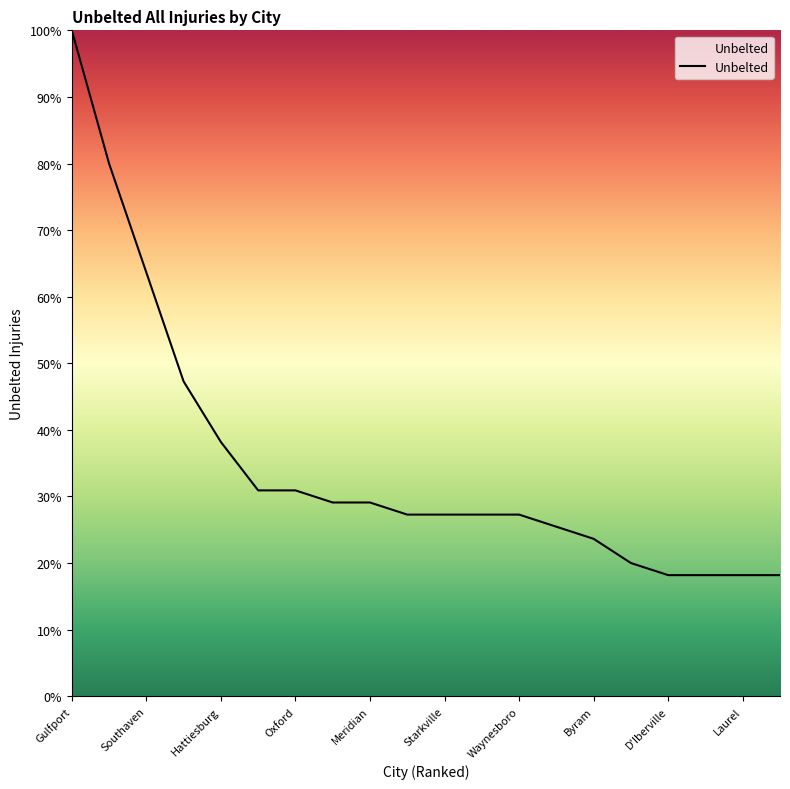

What is the difference between the maximum and minimum values?

81.8